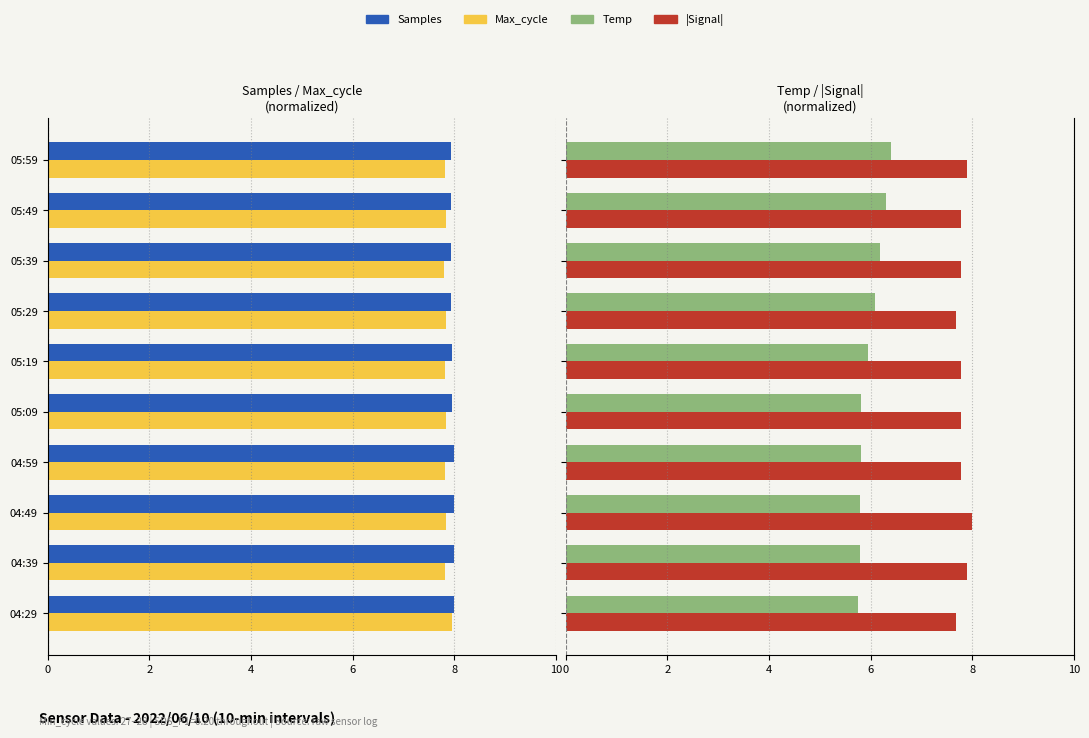

How many series are shown in this chart?

4